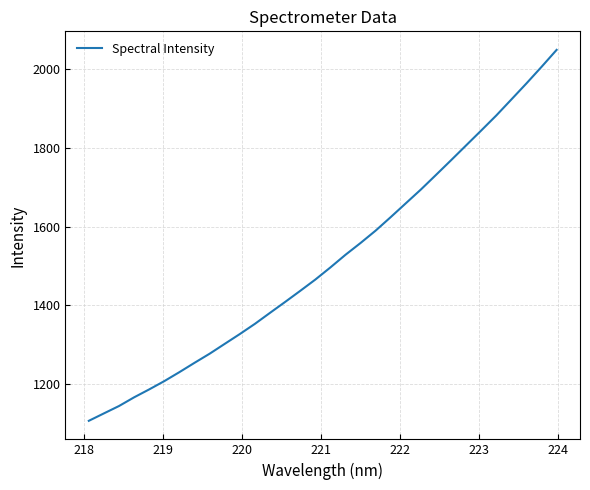

What is the difference between the maximum and minimum values?

940.8